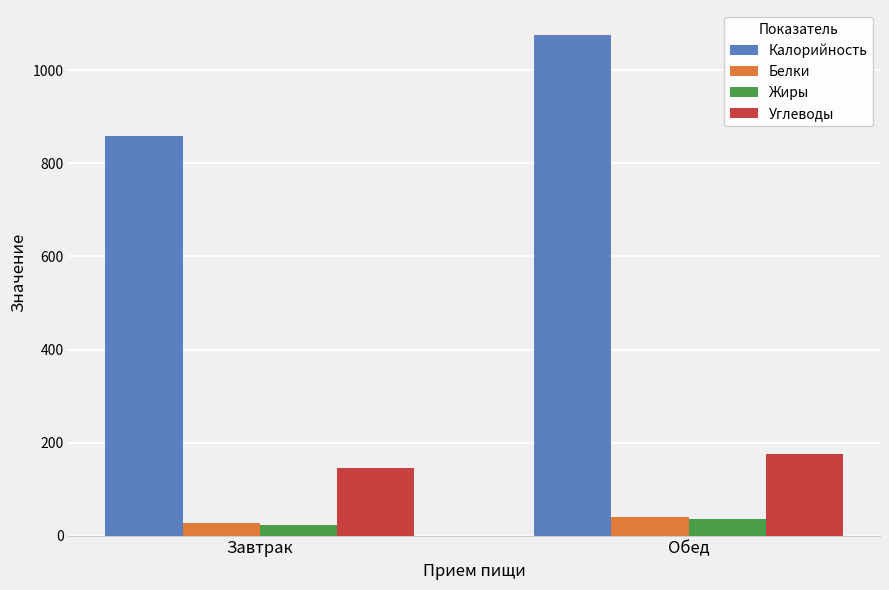

List the labels in order of Углеводы value, smallest first.

Завтрак, Обед